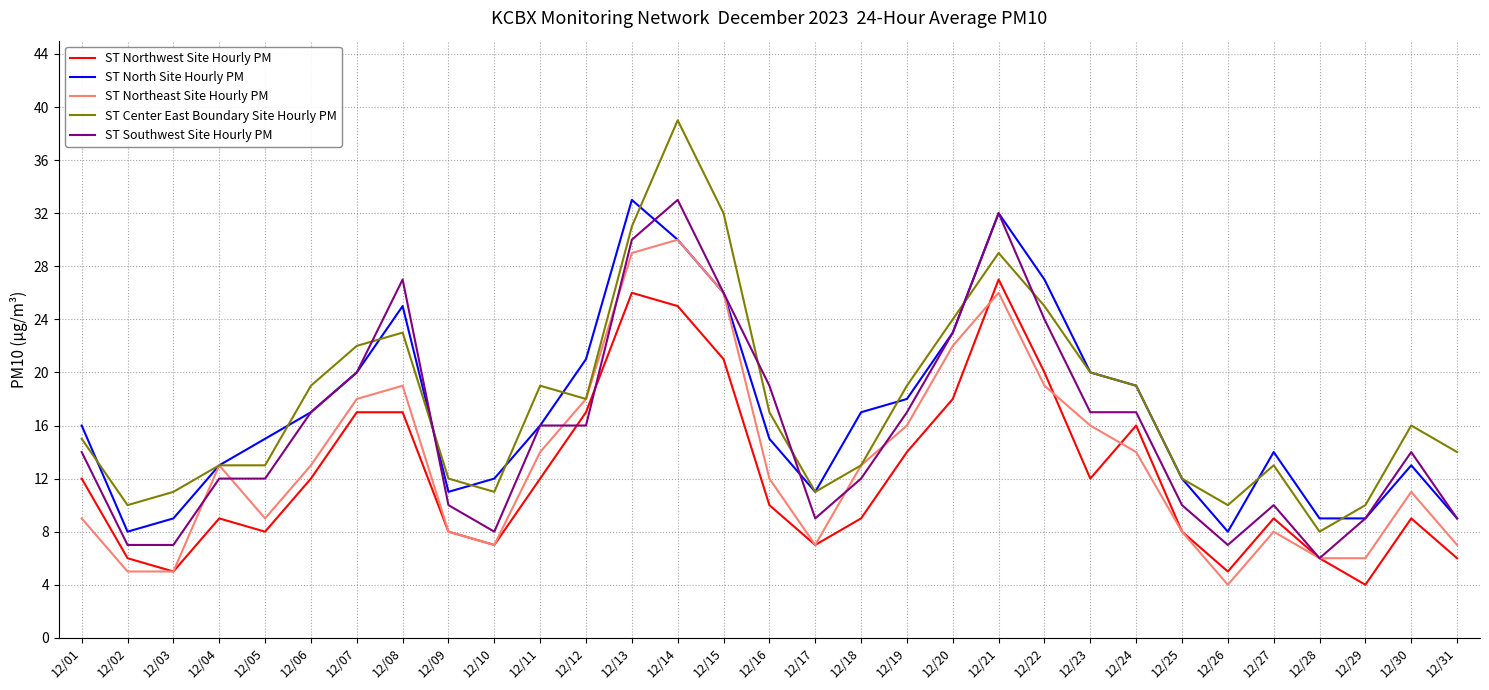

The value of ST North Site Hourly PM at 12/14 is 30. True or false?

True